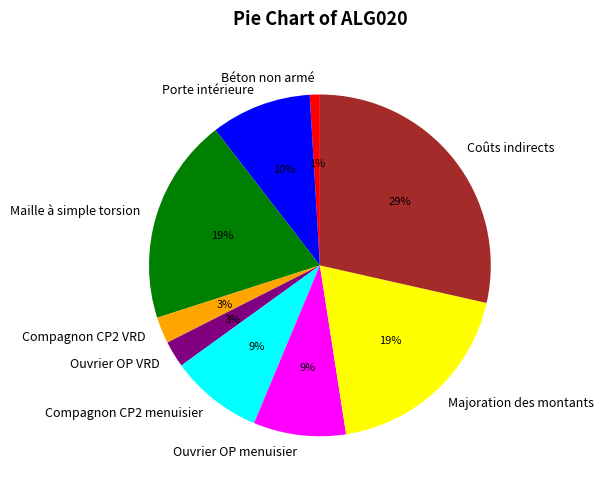

Which has a higher value, Compagnon CP2 menuisier or Maille à simple torsion?

Maille à simple torsion